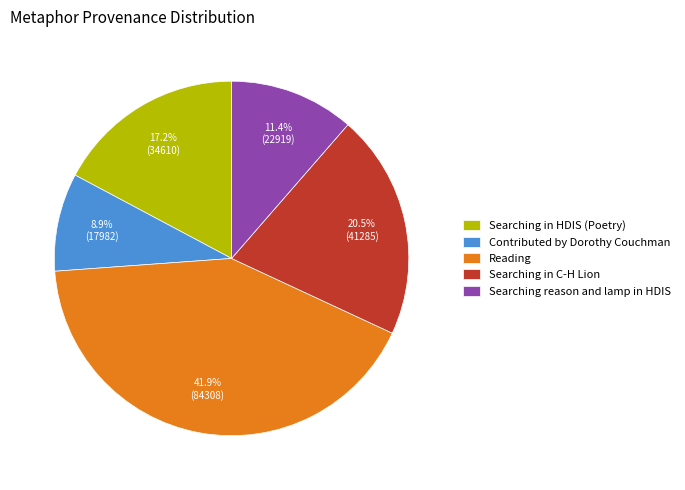

Does Searching in HDIS (Poetry) represent more than half of the total?

No